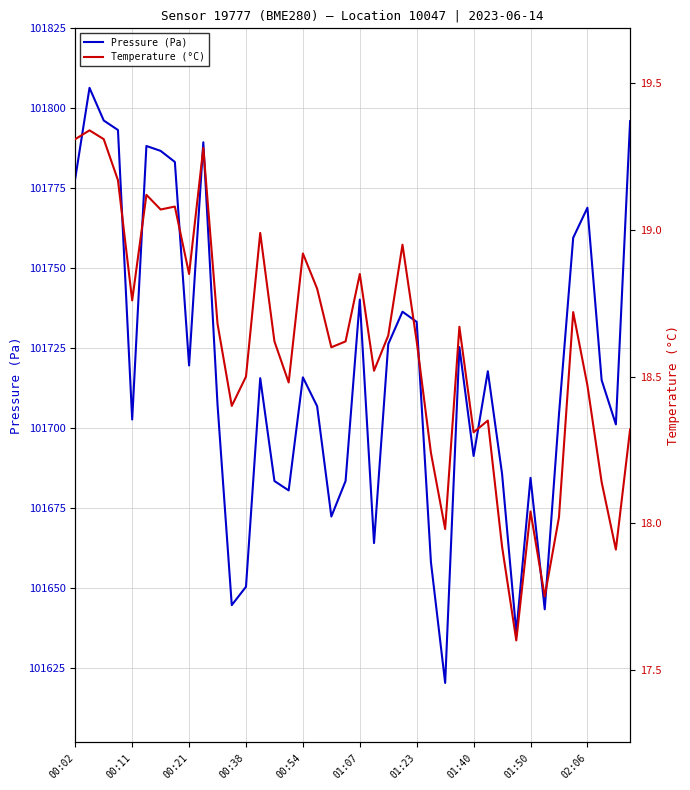

What is the label of the 40th point from the left?

39